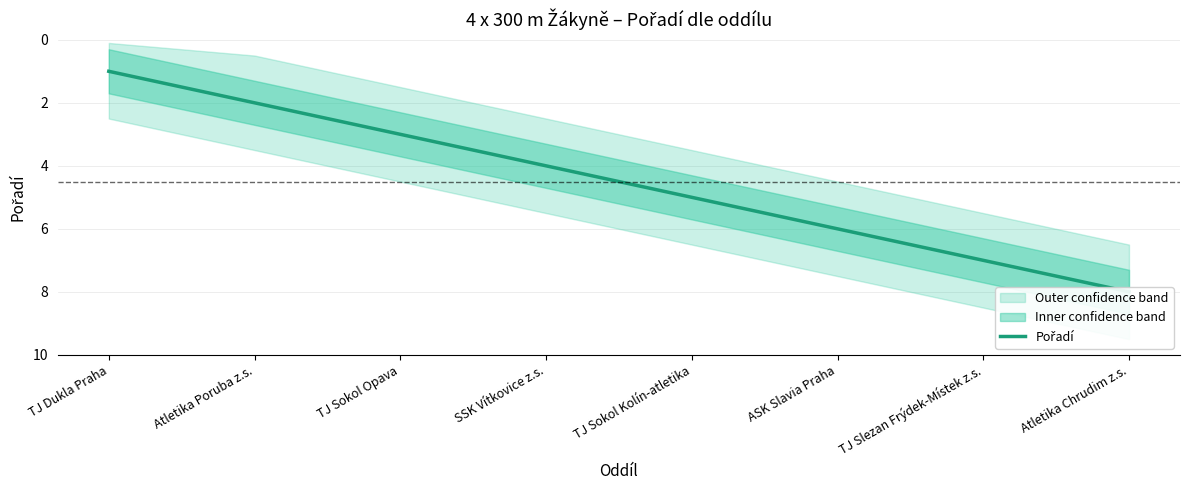

Reading left to right, extract all data points from this chart.

TJ Dukla Praha=1	Atletika Poruba z.s.=2	TJ Sokol Opava=3	SSK Vítkovice z.s.=4	TJ Sokol Kolín-atletika=5	ASK Slavia Praha=6	TJ Slezan Frýdek-Místek z.s.=7	Atletika Chrudim z.s.=8